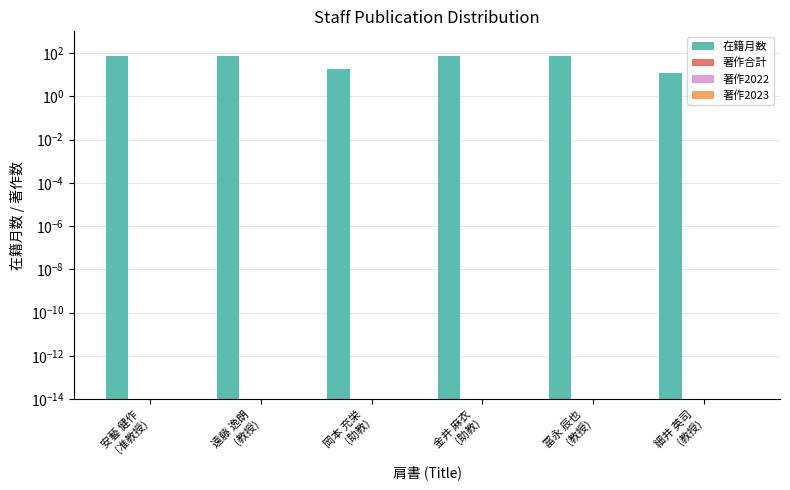

Is it true that 在籍月数 equals 42.6 at 金井 麻衣
(助教)?

False